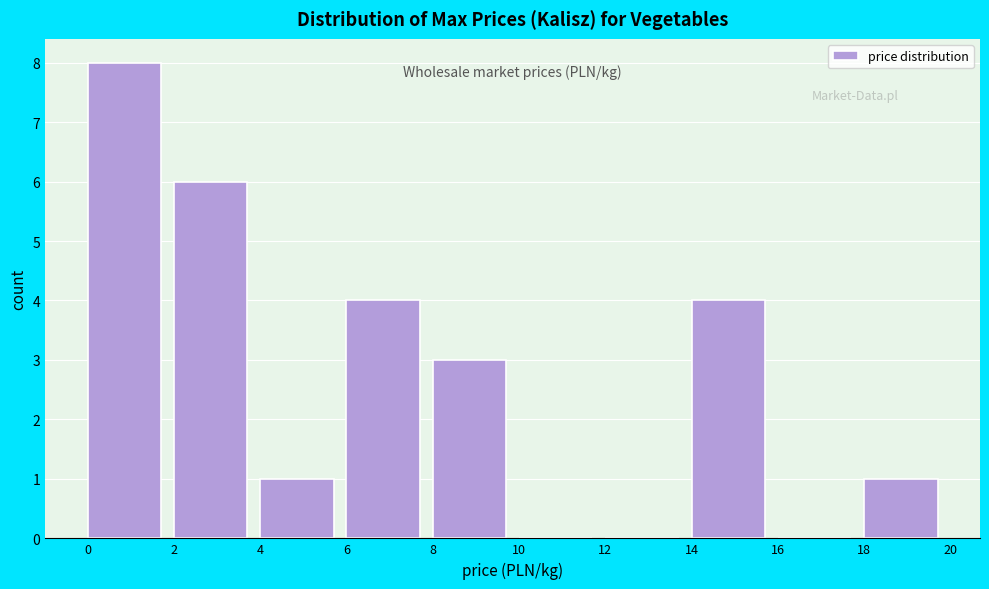

Reading left to right, transcribe this chart: for each bar, give the range it covers on the x-axis and its height. The values are not printed on the chart, so give them approximately, as read against the axis.

0 to 2: 8
2 to 4: 6
4 to 6: 1
6 to 8: 4
8 to 10: 3
10 to 12: 0
12 to 14: 0
14 to 16: 4
16 to 18: 0
18 to 20: 1